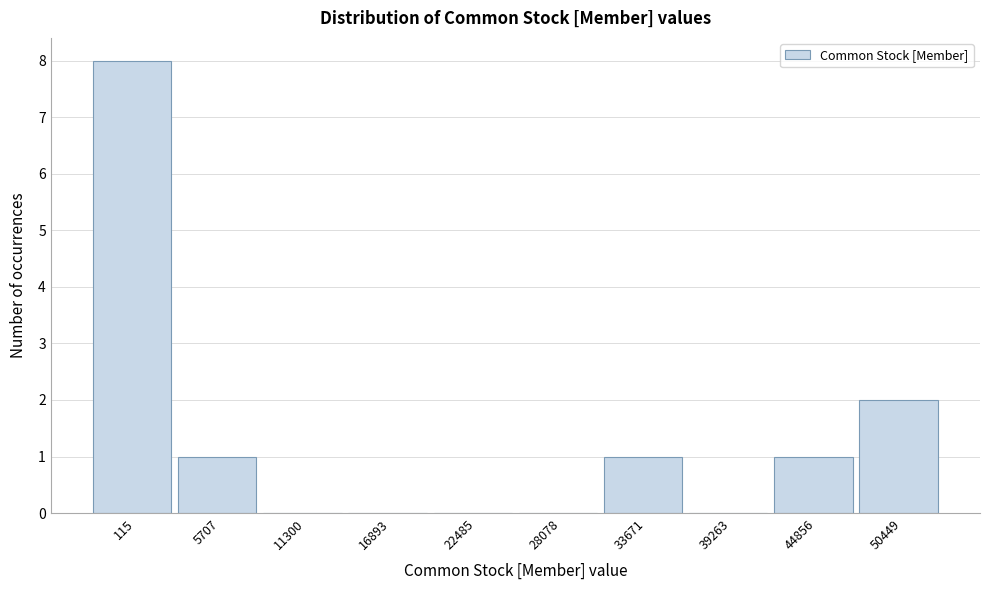

Reading left to right, list all the values displayed in this chart.

115=8	5707=1	11300=0	16893=0	22485=0	28078=0	33671=1	39263=0	44856=1	50449=2